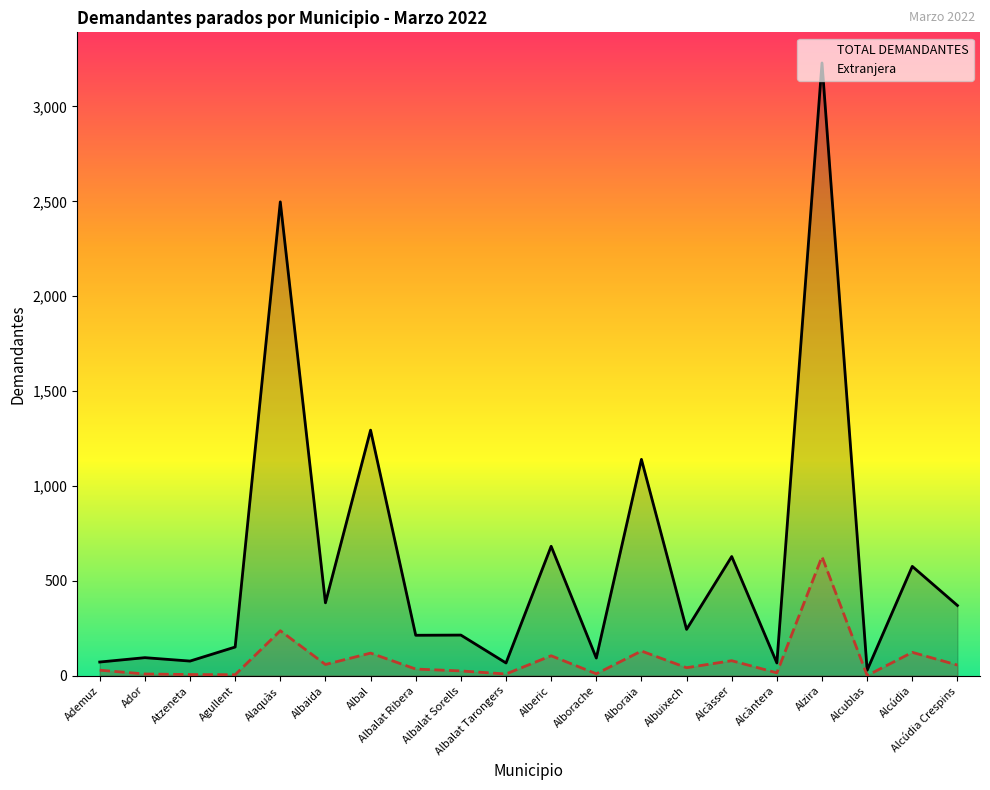

What is the difference between the highest and lowest values at Ademuz?

43